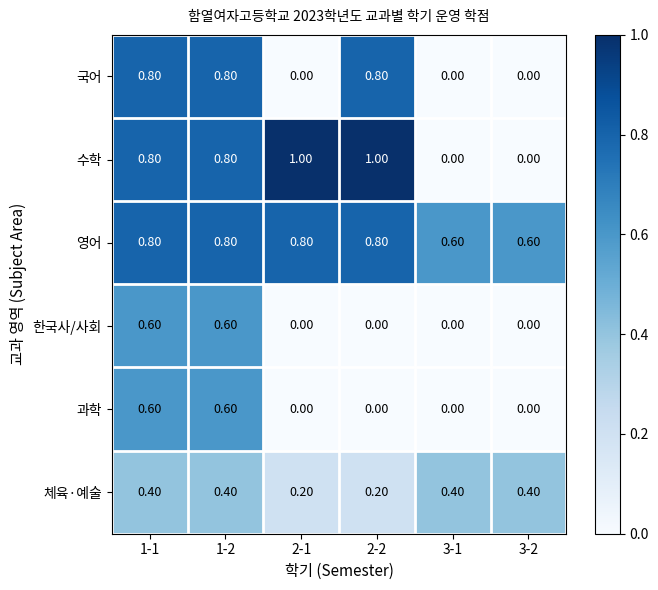

At how many categories does at least one series exceed 0?

6